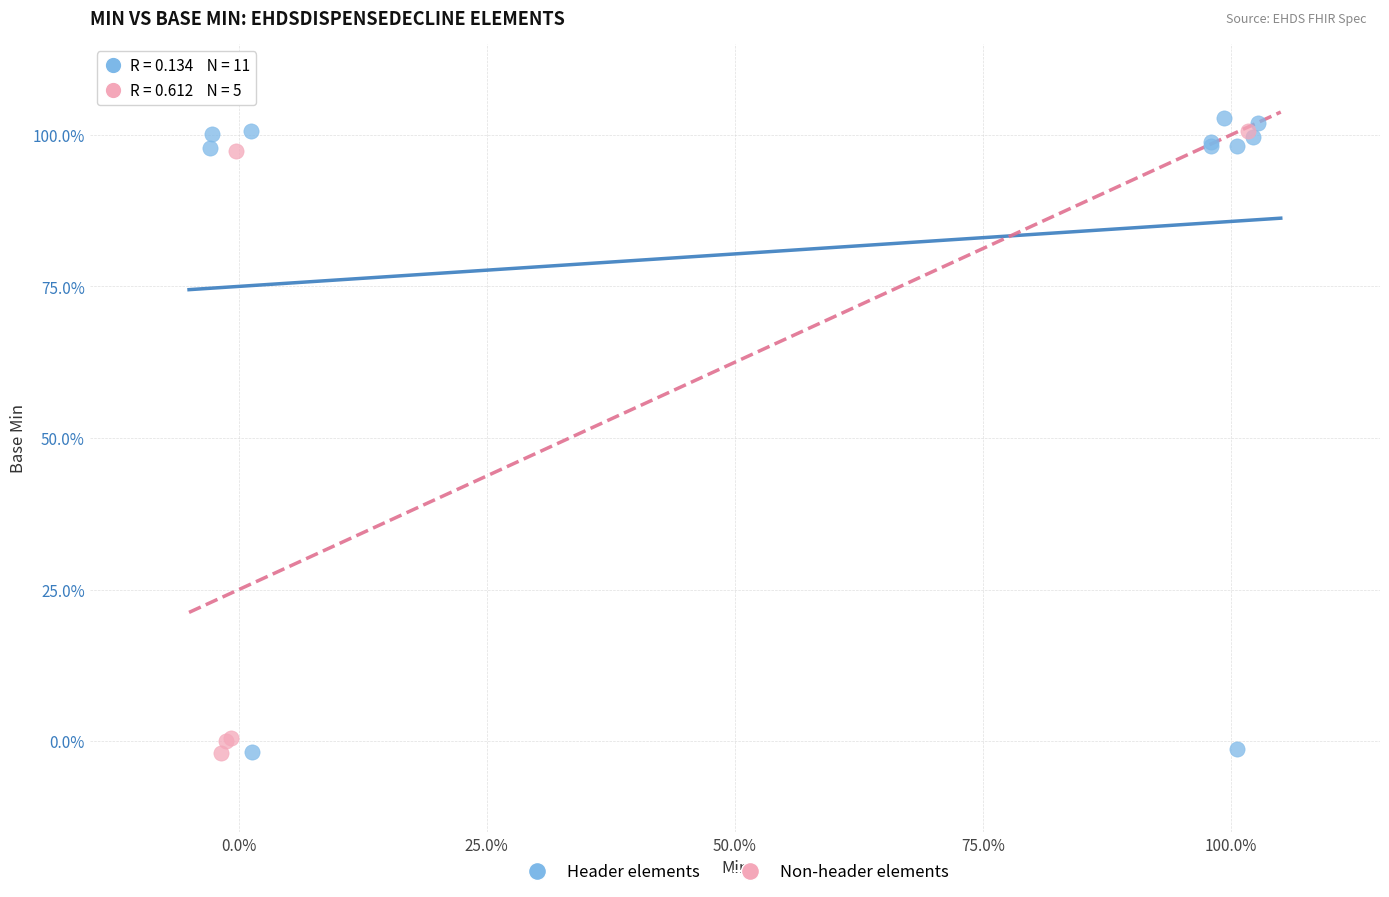

What are all the series names shown in the legend?

Header elements, Non-header elements